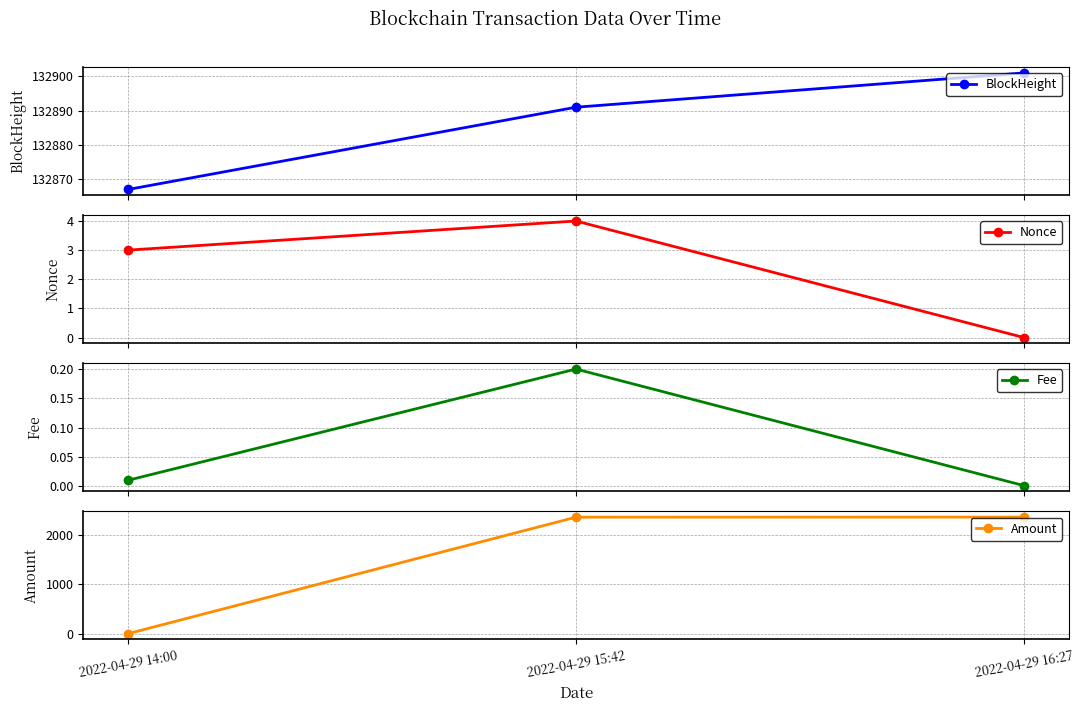

Which series has the largest range (max minus min)?

Amount